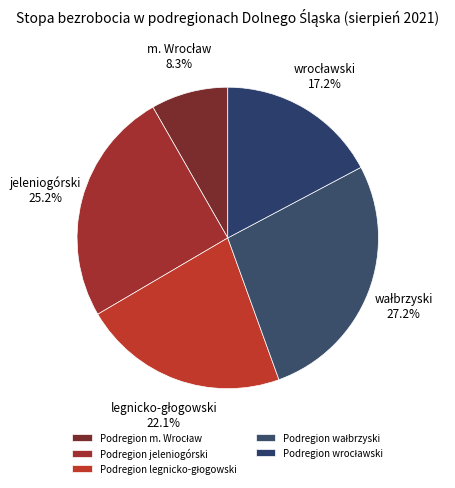

How many segments does this pie chart have?

5